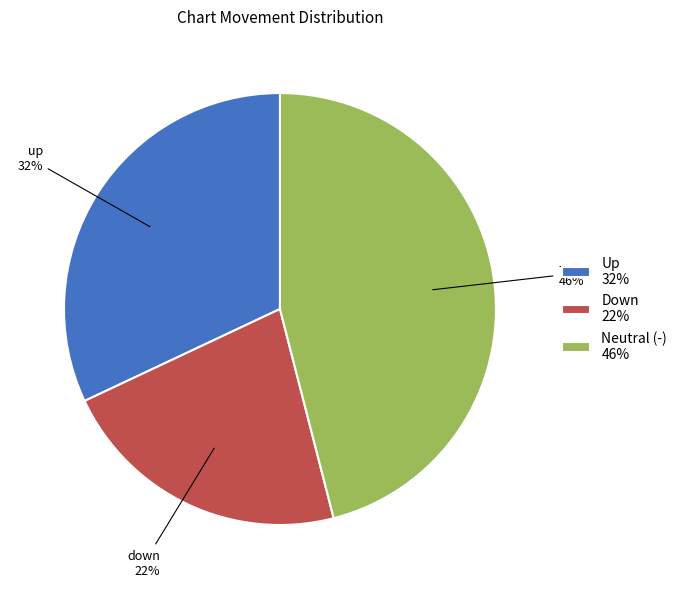

Do Up 32% and Neutral (-) 46% together represent more than half of the pie?

Yes